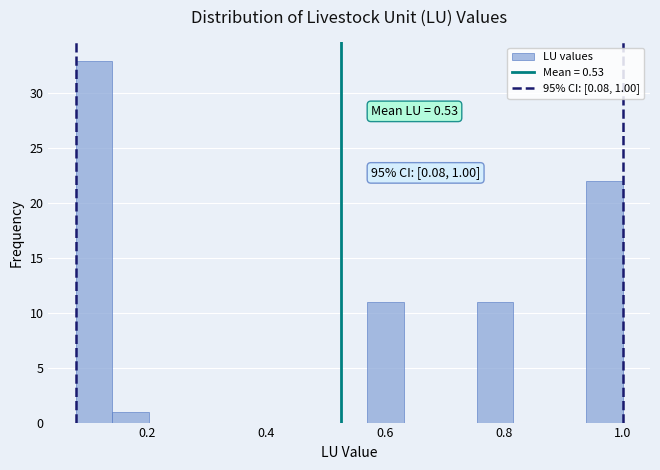

Around what value on the x-axis is the tallest bar? Give the approximate position of its centre, as read against the axis.

0.12